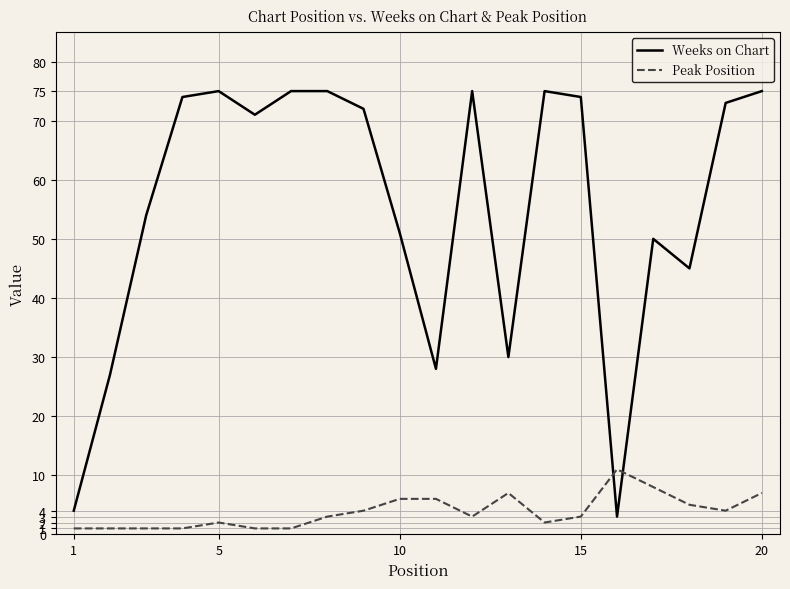

How many times do Peak Position and Weeks on Chart cross each other?

2